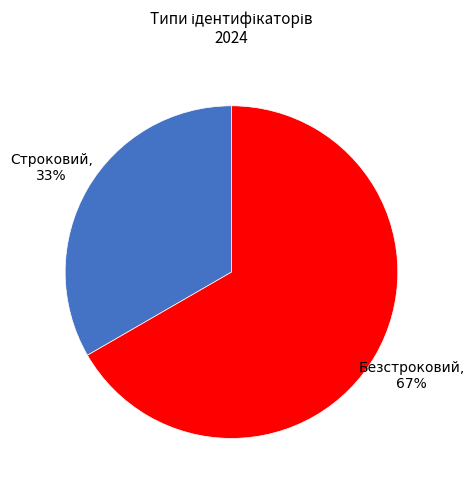

Which category accounts for the majority?

Безстроковий